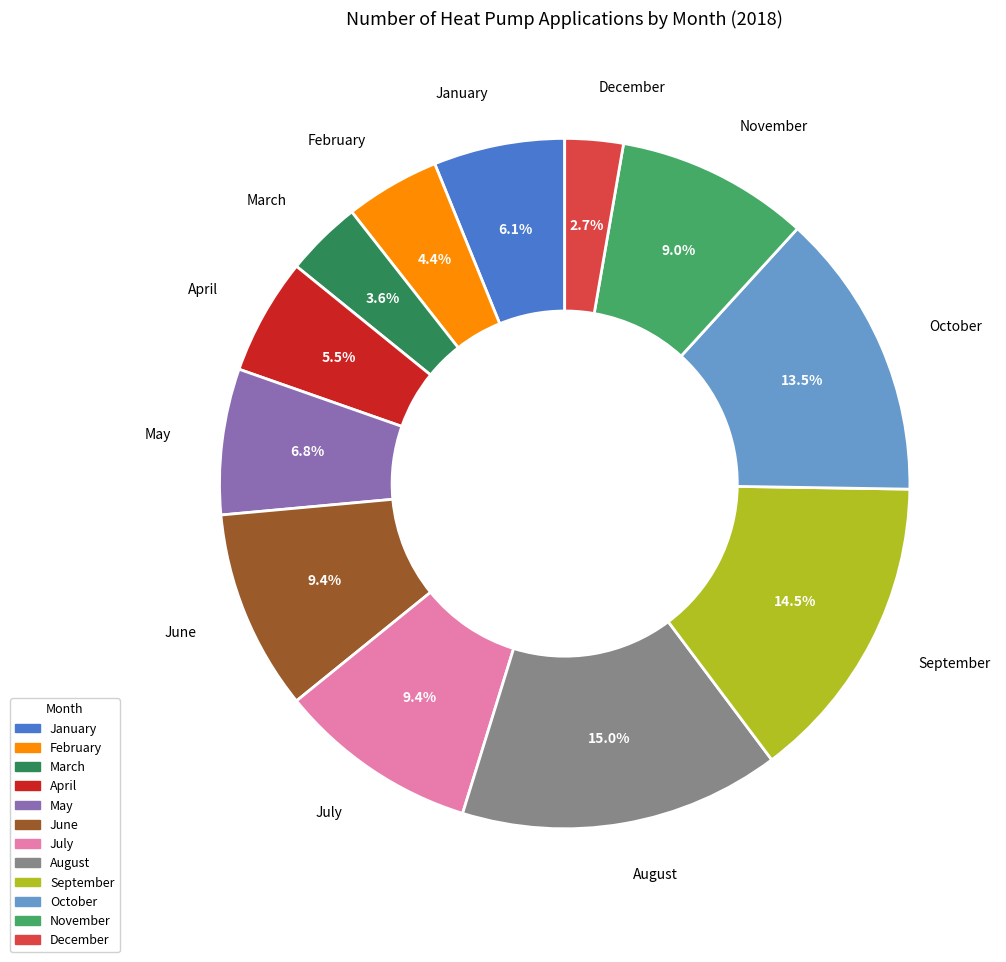

Does October account for over 50% of the chart?

No